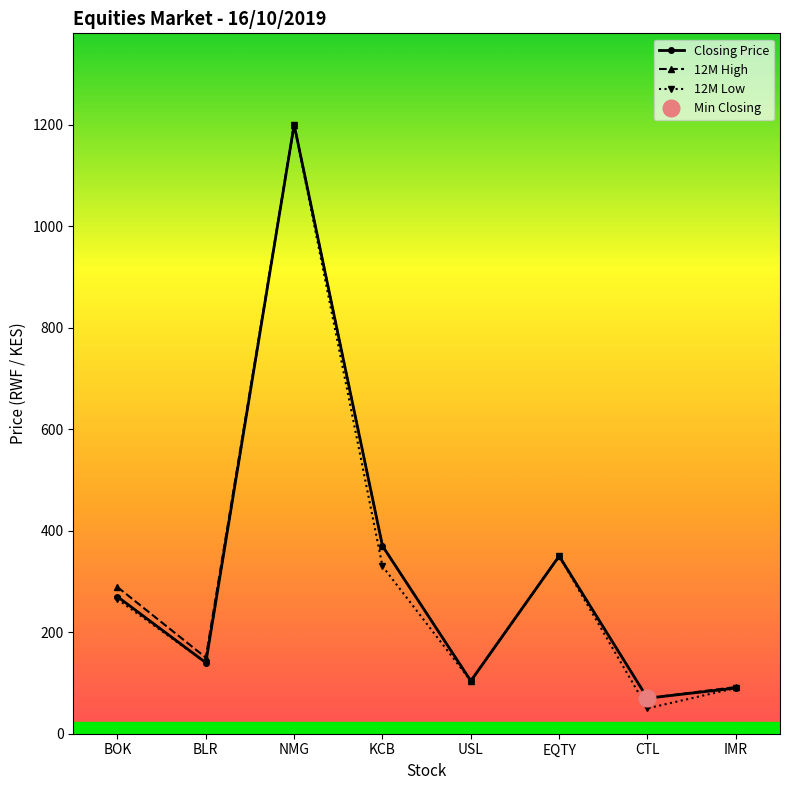

Reading left to right, extract all data points from this chart.

Closing Price: BOK=270	BLR=140	NMG=1200	KCB=370	USL=104	EQTY=350	CTL=70	IMR=90
12M High: BOK=289	BLR=150	NMG=1200	KCB=370	USL=104	EQTY=350	CTL=70	IMR=92
12M Low: BOK=265	BLR=140	NMG=1200	KCB=330	USL=104	EQTY=350	CTL=50	IMR=90